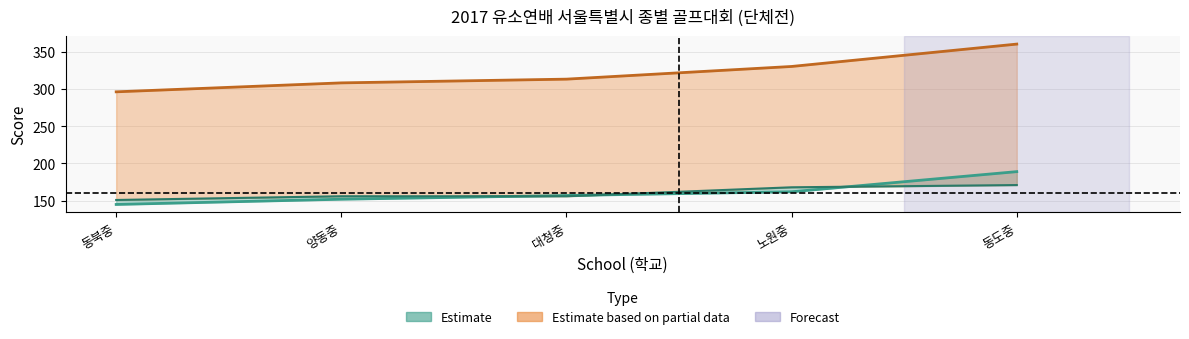

At 동북중, list the series in order from smallest to largest.

Day1 Out, Day1 In, 종합 Total